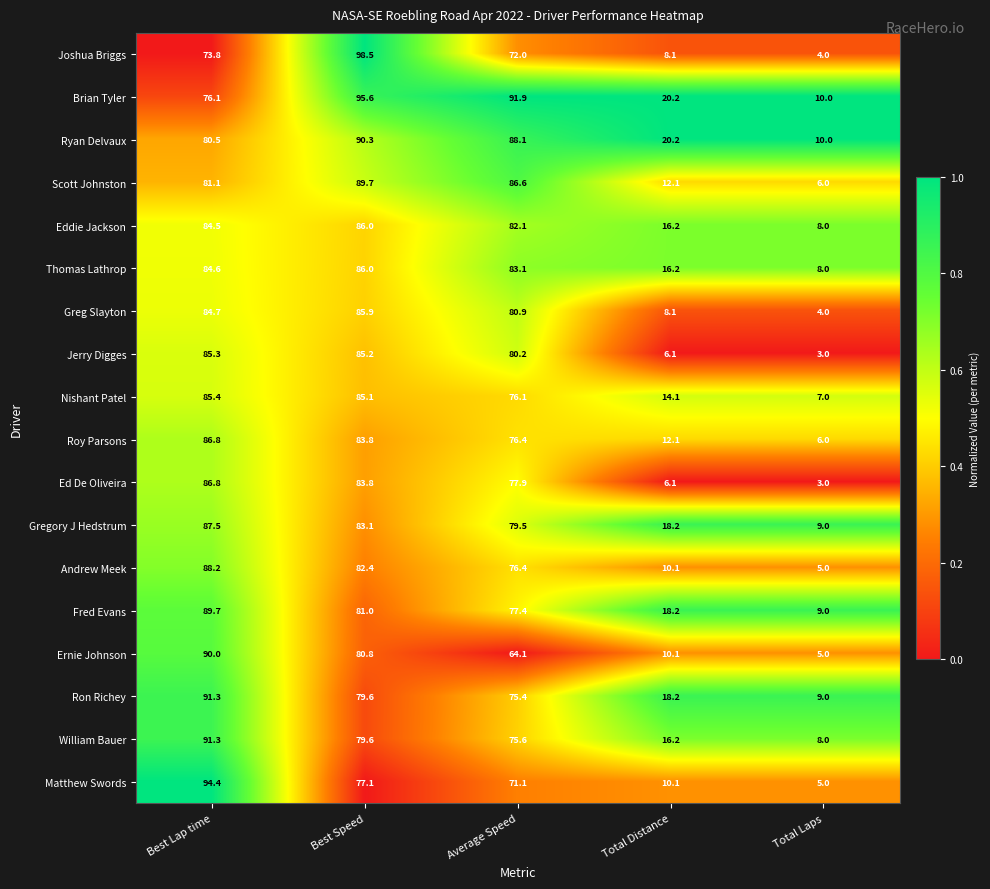

How many distinct data groups are displayed?

18